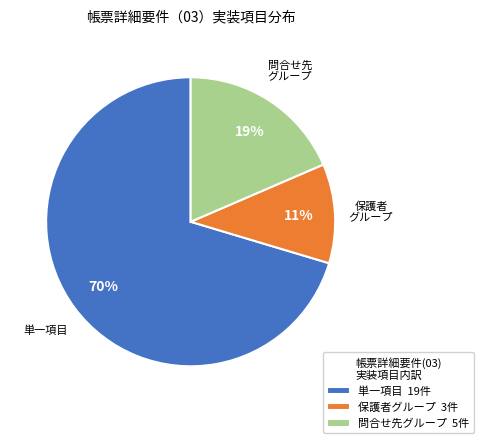

Which slice is the smallest?

保護者グループ 3件